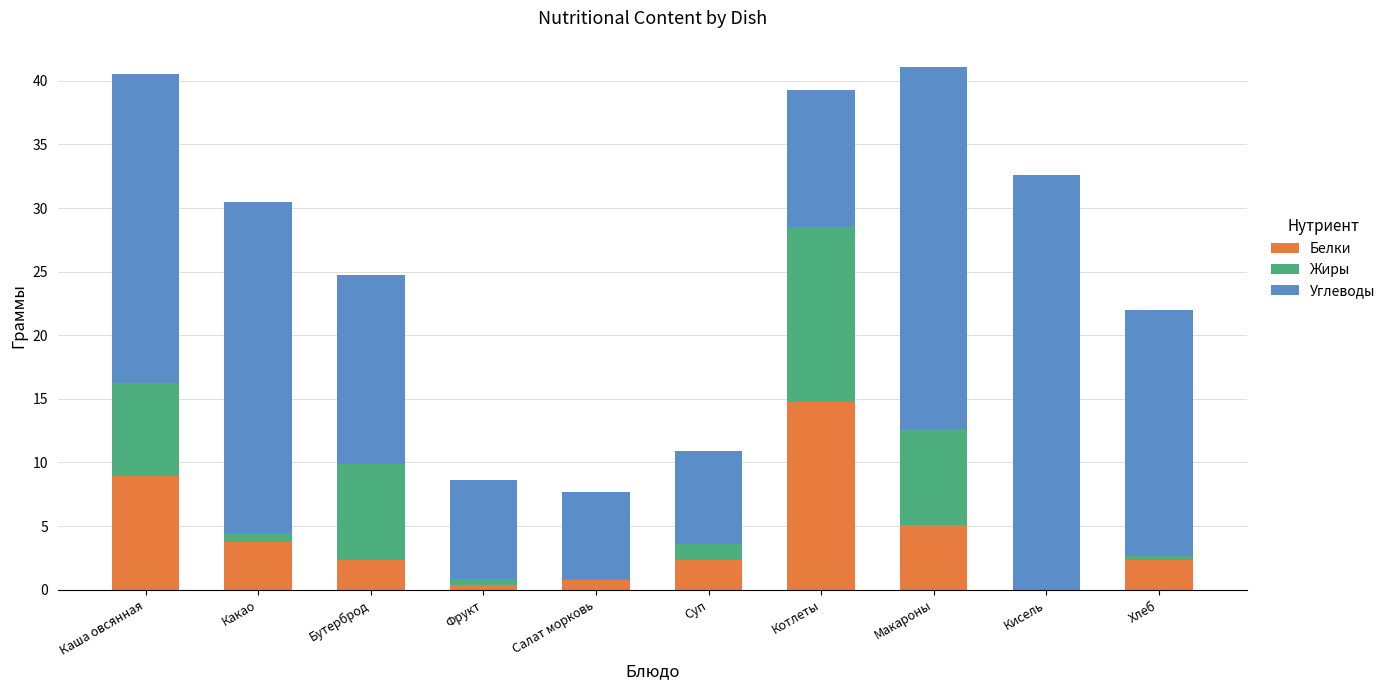

Count the number of data series in this chart.

3